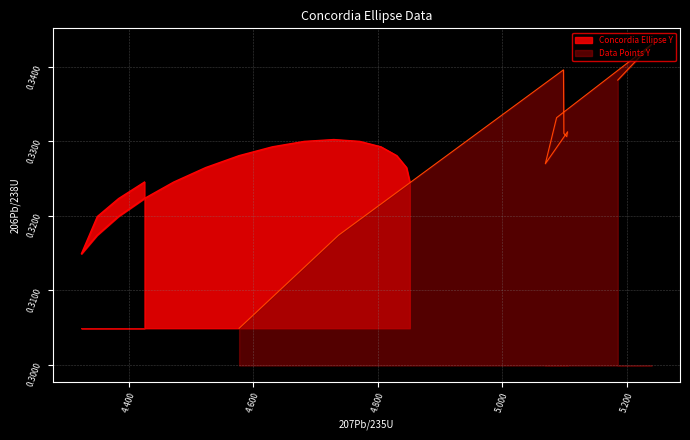

What is the minimum value shown in the chart?

0.3